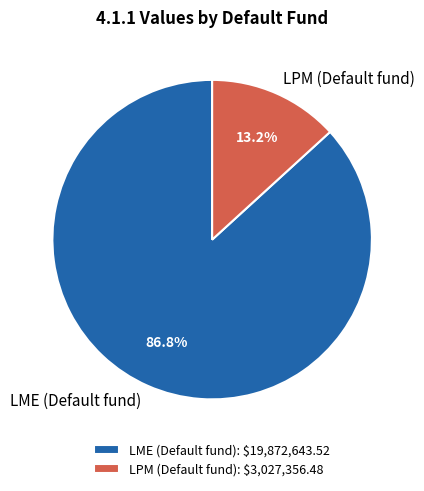

True or false: LME (Default fund) accounts for 94% of the total.

False